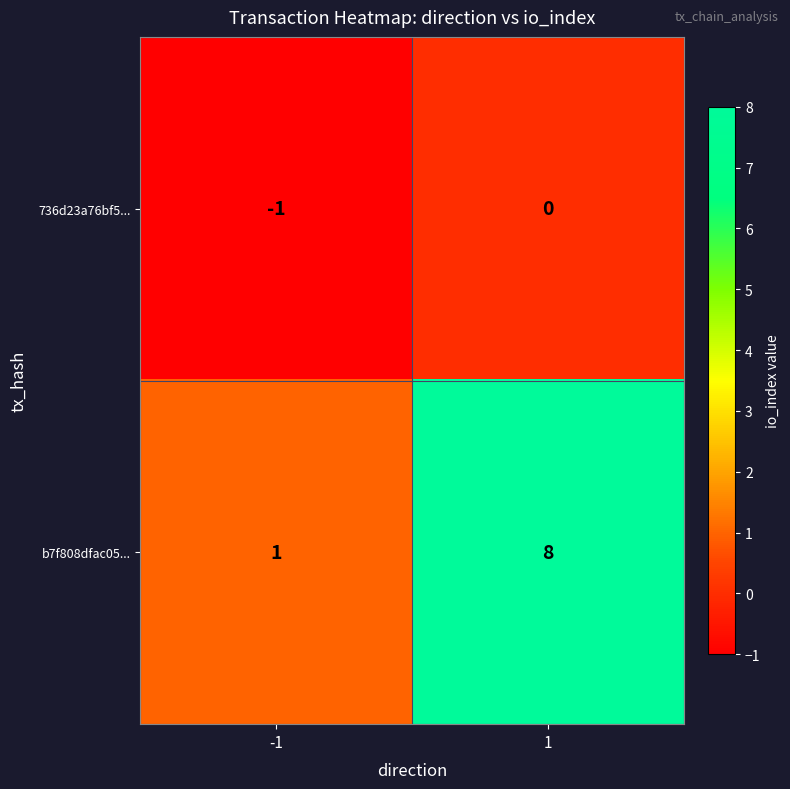

Is it true that b7f808dfac05... equals 8 at 1?

True